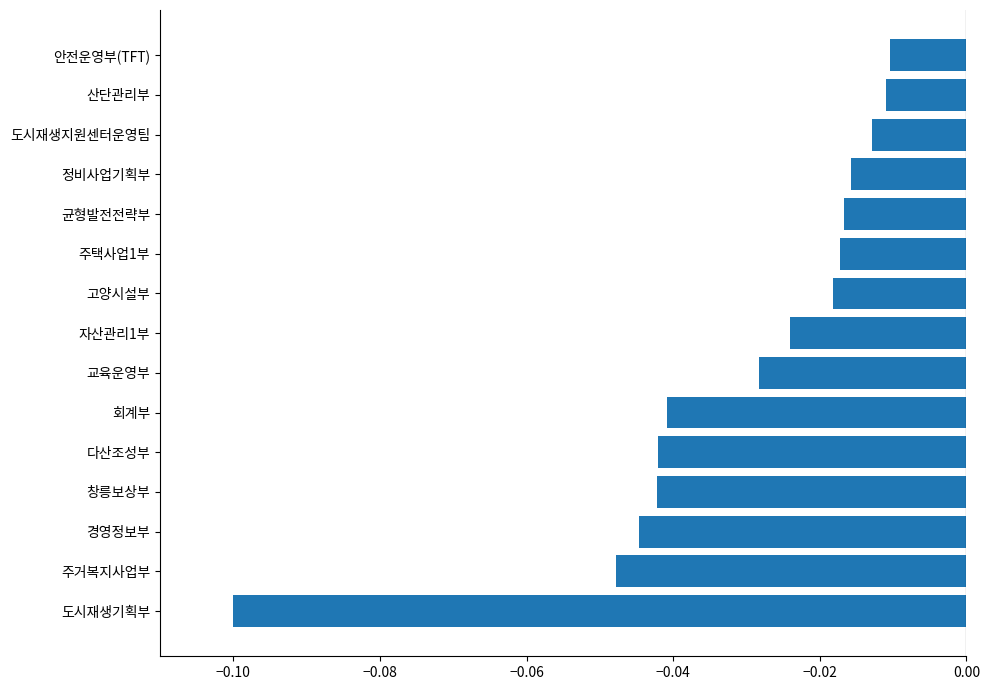

Is it true that the value at 다산조성부 is -0.1?

False